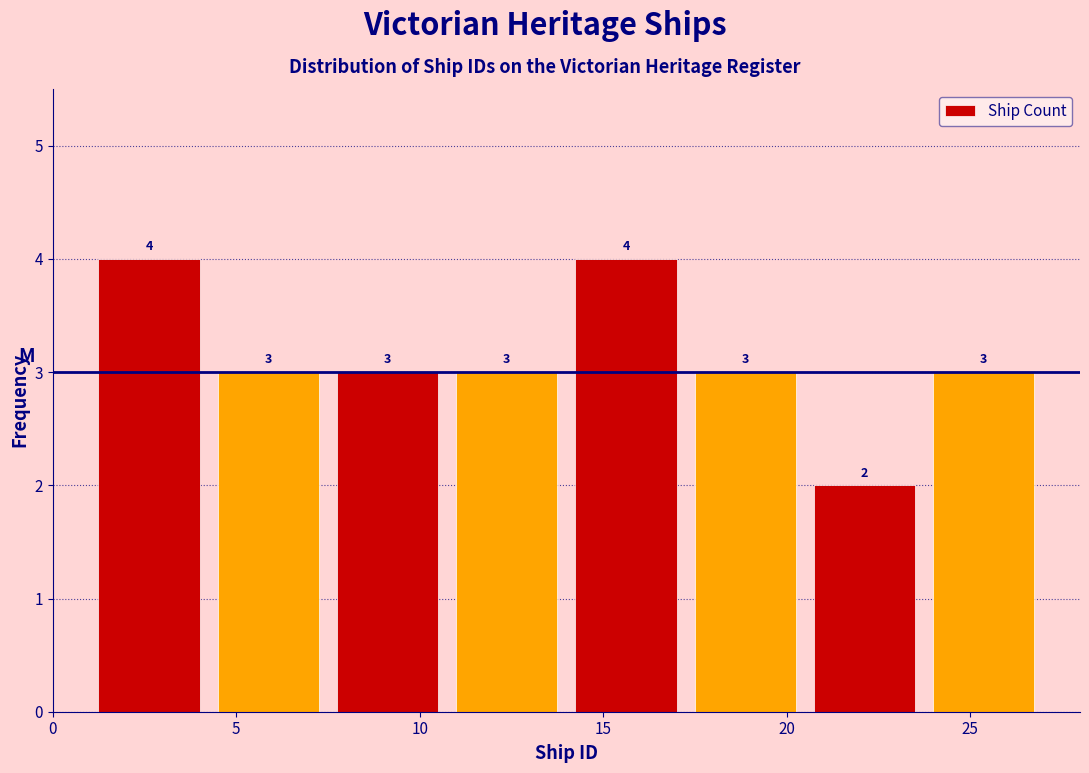

Reading left to right, list every bar in this chart as the range it spans on the x-axis followed by its height. The bar edges are not printed on the chart, so give them approximately, as read against the axis.

1.00 to 4.25: 4
4.25 to 7.50: 3
7.50 to 10.75: 3
10.75 to 14.00: 3
14.00 to 17.25: 4
17.25 to 20.50: 3
20.50 to 23.75: 2
23.75 to 27.00: 3